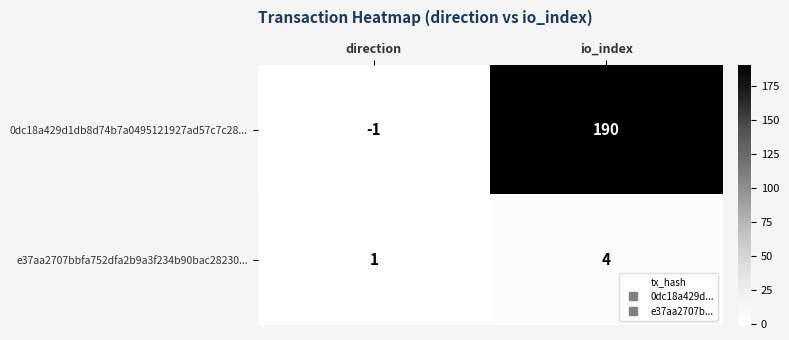

At how many categories does at least one series exceed 5?

1